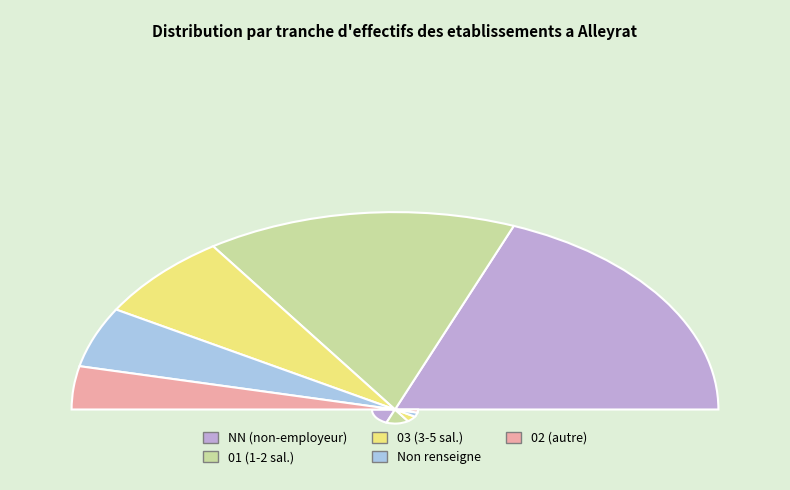

Which category has the smallest portion of the pie?

02